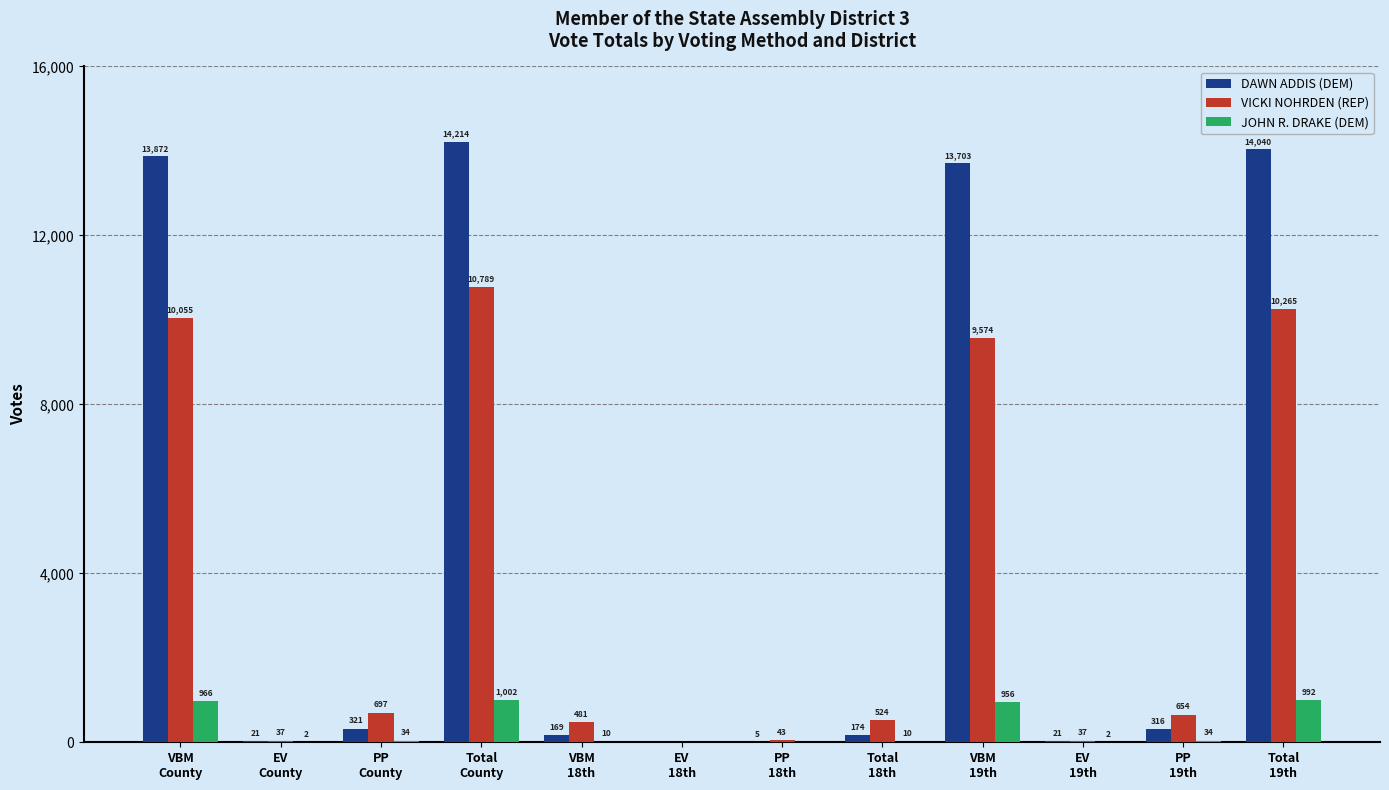

Reading left to right, list all the values displayed in this chart.

DAWN ADDIS (DEM): 13872	21	321	14214	169	0	5	174	13703	21	316	14040
VICKI NOHRDEN (REP): 10055	37	697	10789	481	0	43	524	9574	37	654	10265
JOHN R. DRAKE (DEM): 966	2	34	1002	10	0	0	10	956	2	34	992